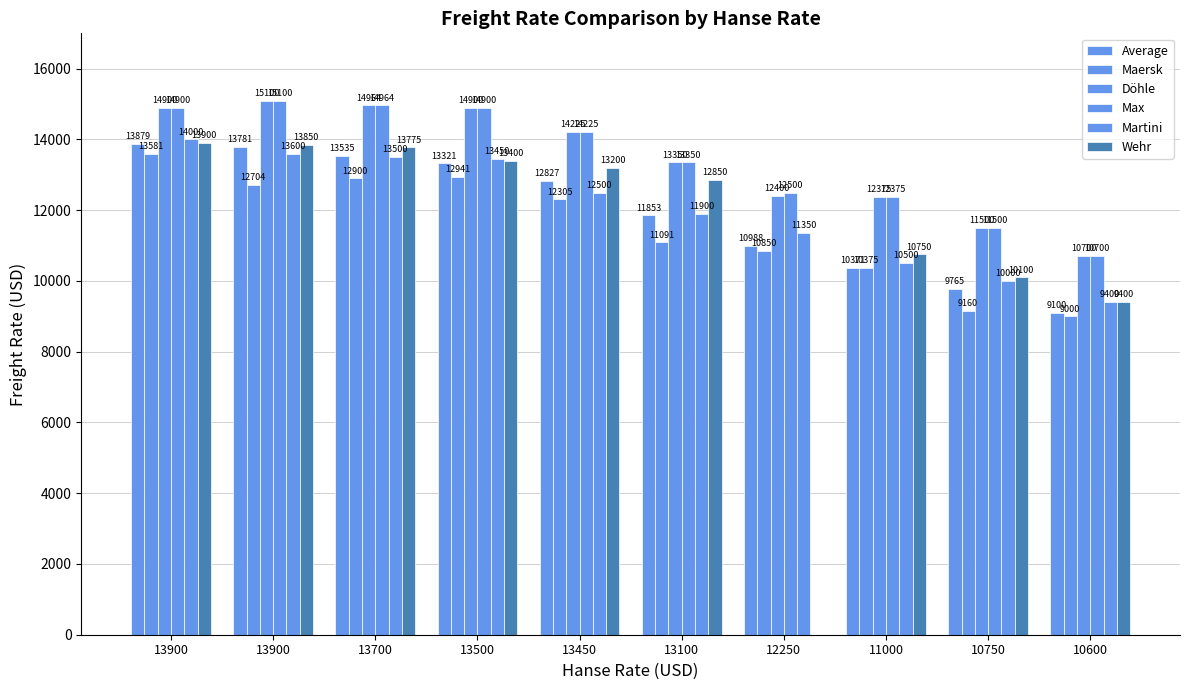

How many series are shown in this chart?

6